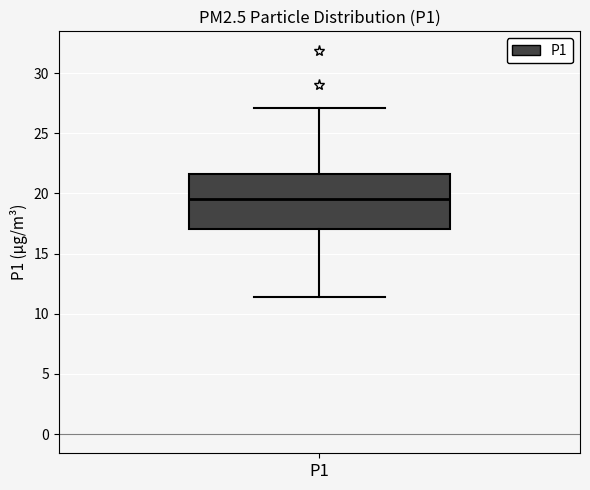

Where is the upper edge of the box for P1 on the y-axis? The values are not printed on the chart, so give them approximately, as read against the axis.

21.5